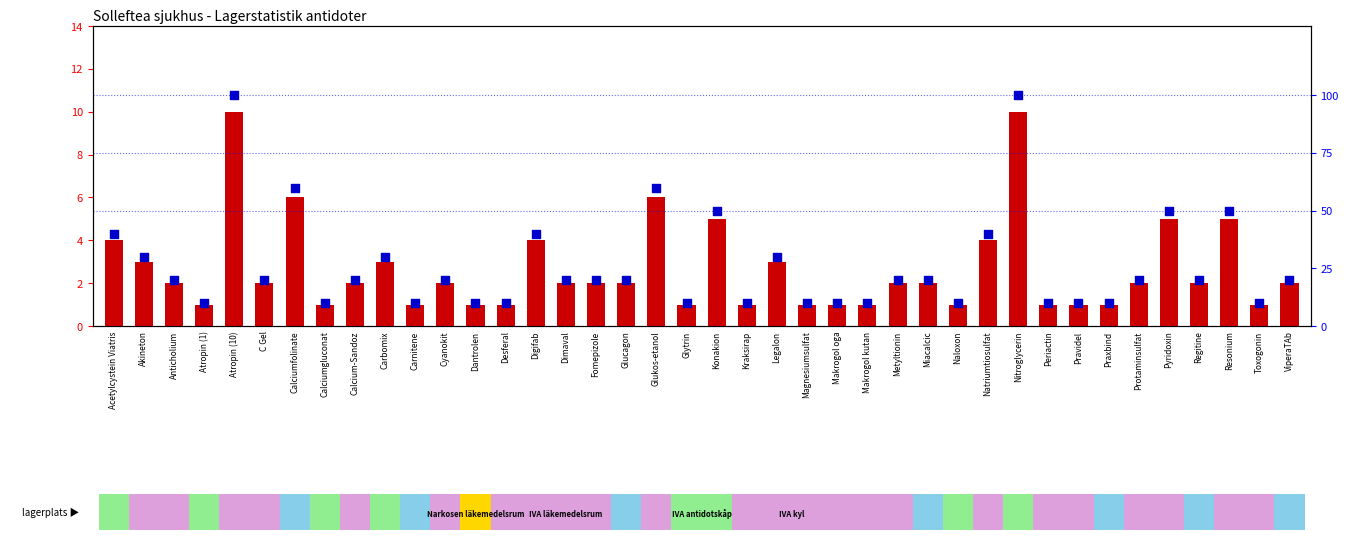

Which series has the widest spread of Y values?

percentile rank within the sample